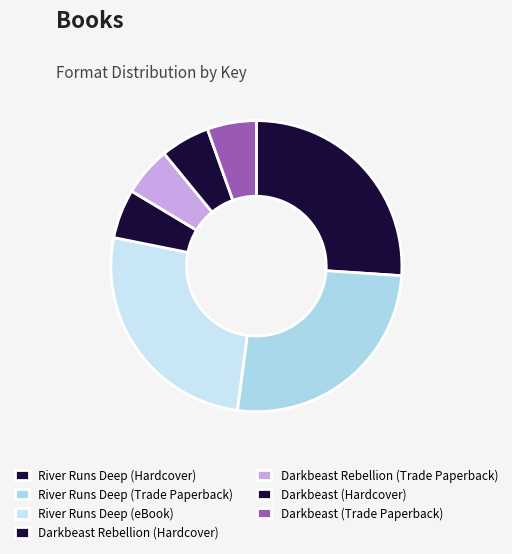

How many segments does this pie chart have?

7